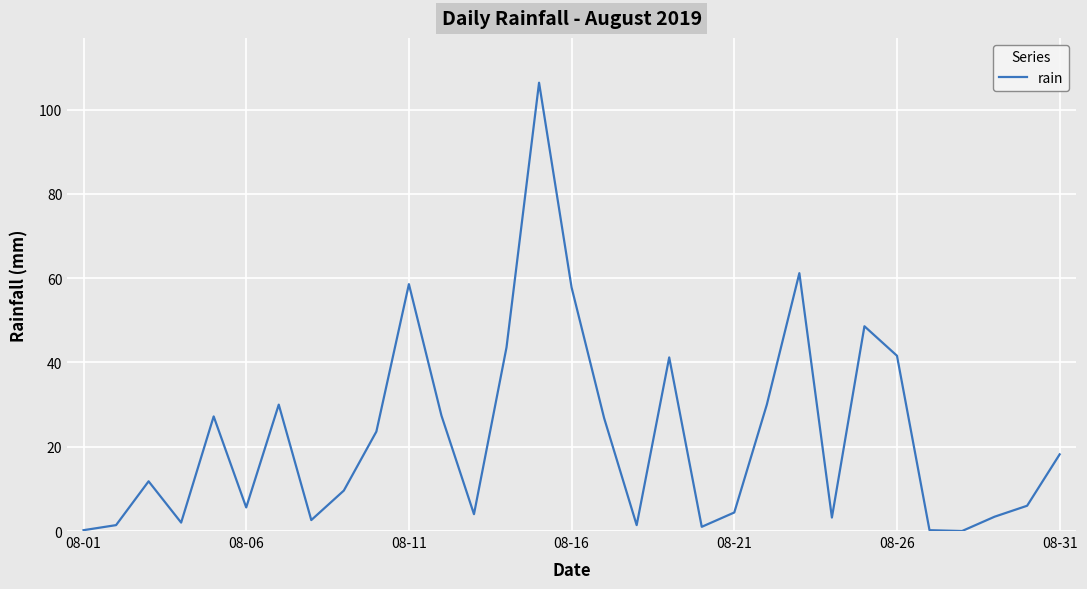

What is the difference between the maximum and minimum values?

106.4